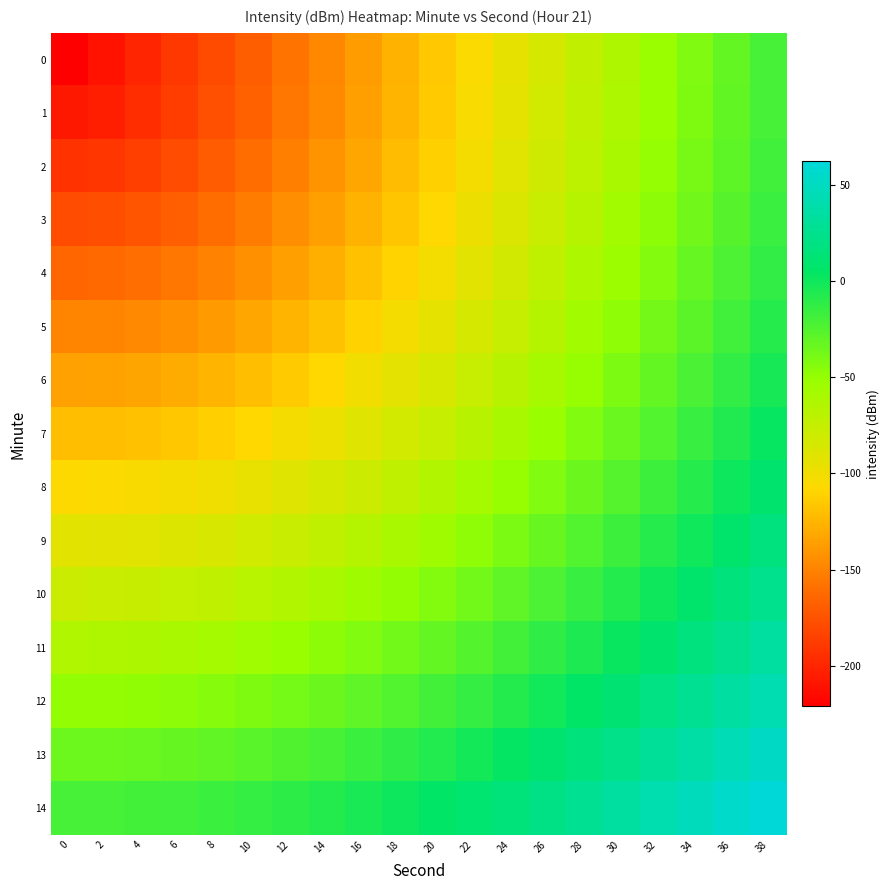

Between 30 and 16, which is larger?

30